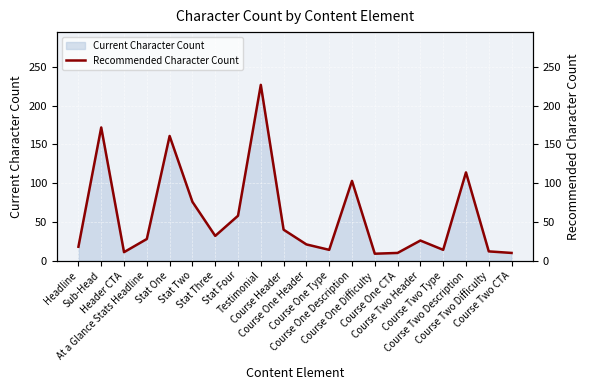

Is it true that the value at Course One Description is 103?

True